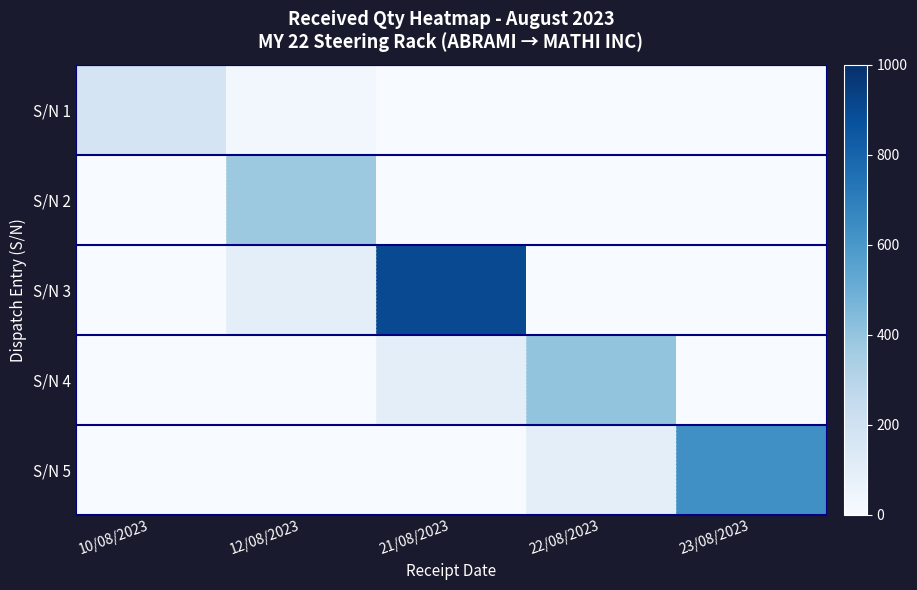

Rank the series by their average value, from lowest to highest.

S/N 1, S/N 2, S/N 4, S/N 5, S/N 3